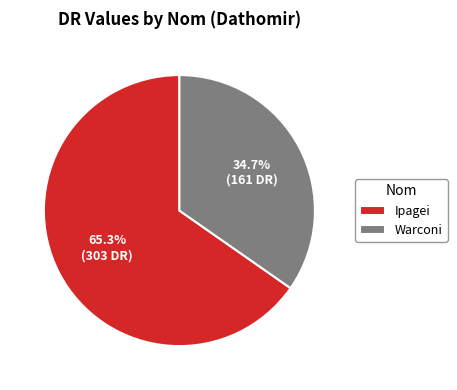

Rank the categories by value from highest to lowest.

Ipagei, Warconi